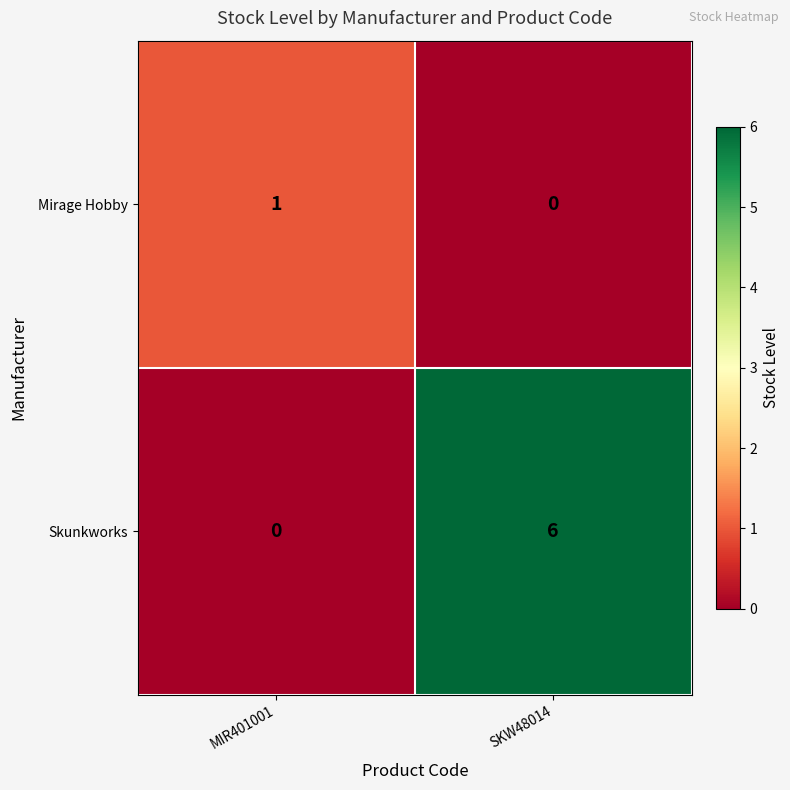

At which category is the sum across all series the highest?

SKW48014